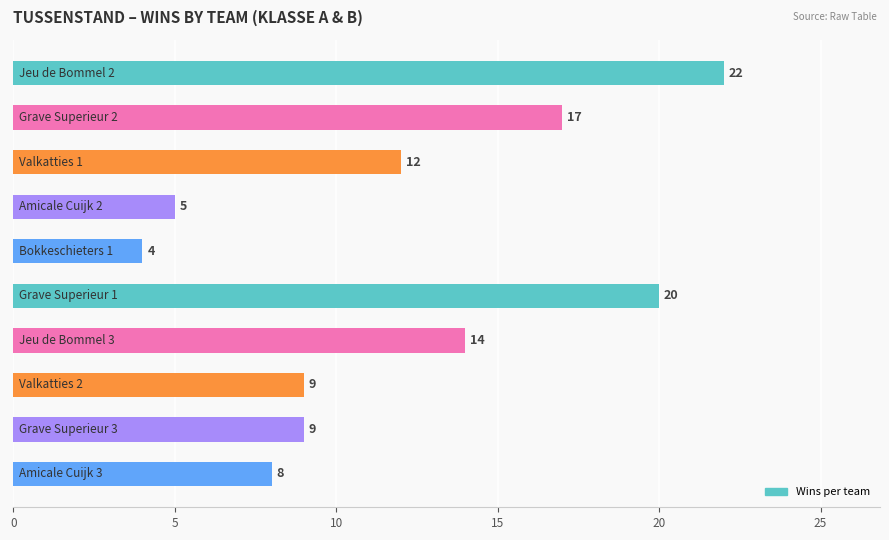

What is the minimum value shown in the chart?

4